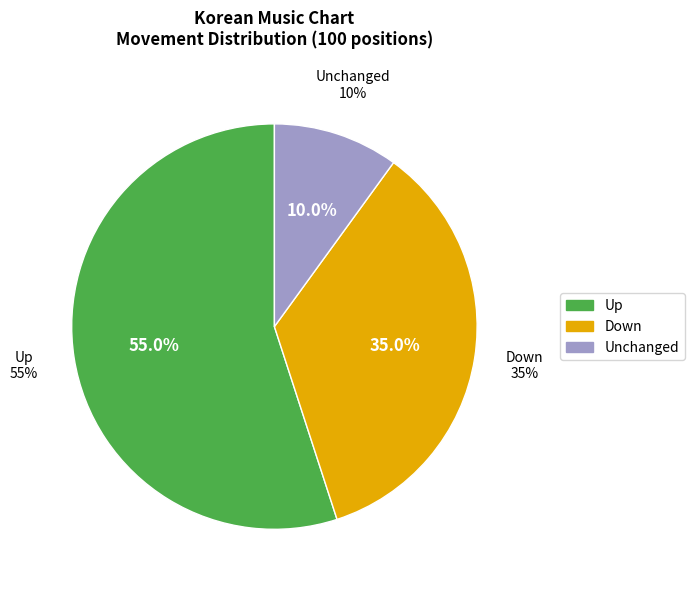

What percentage is NOT represented by up?

45.0%